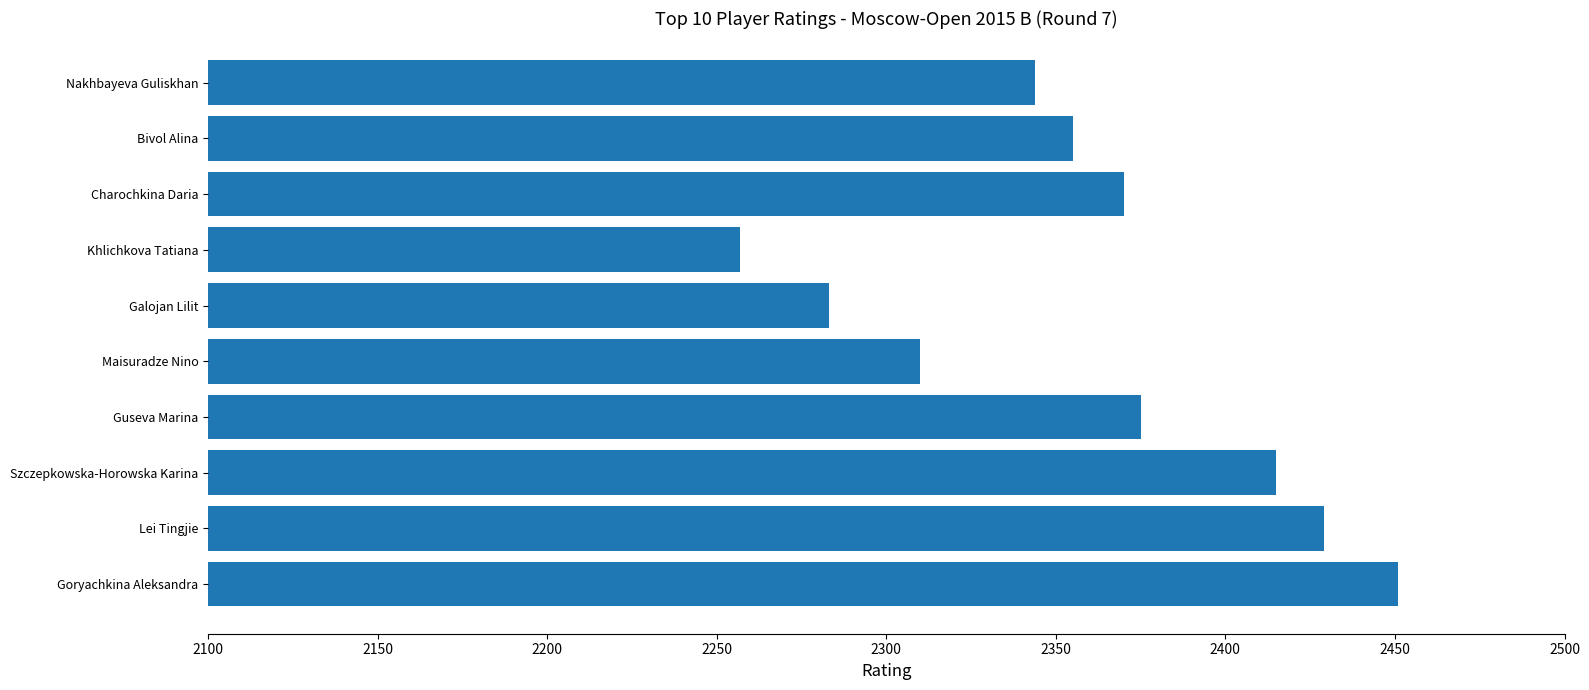

Does the chart contain stacked bars?

No